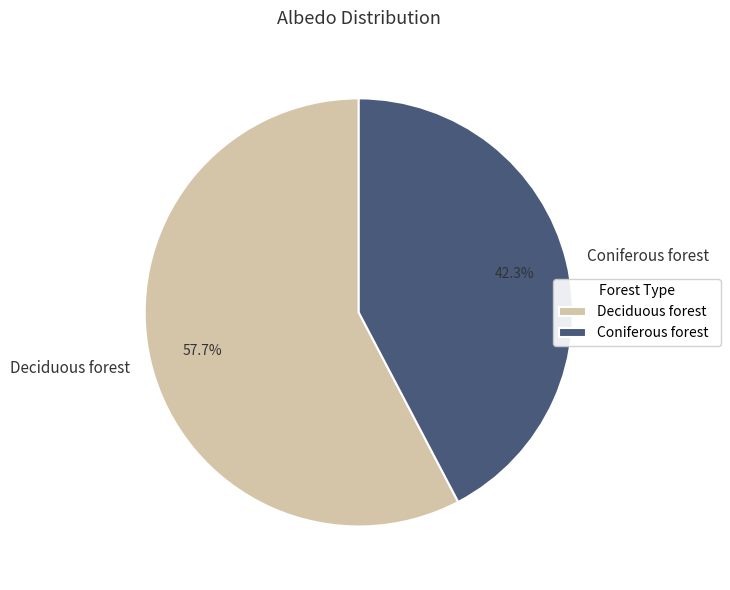

To the nearest percent, what percentage of the pie is Coniferous forest?

42%